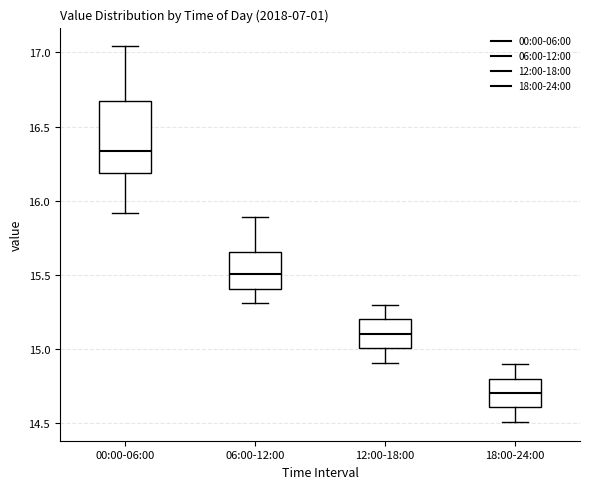

Which box's median line is the lowest?

18:00-24:00